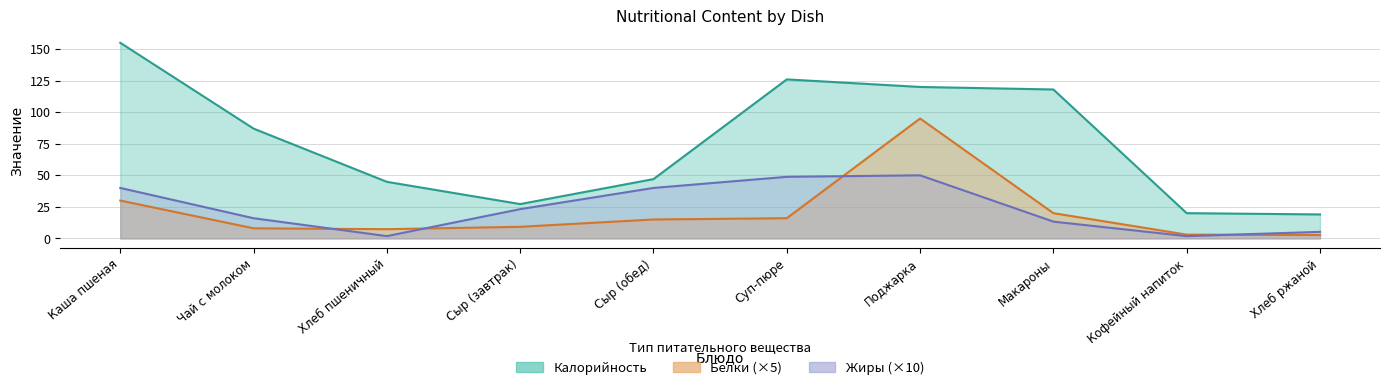

Which has a higher value, Суп-пюре or Макароны?

Суп-пюре